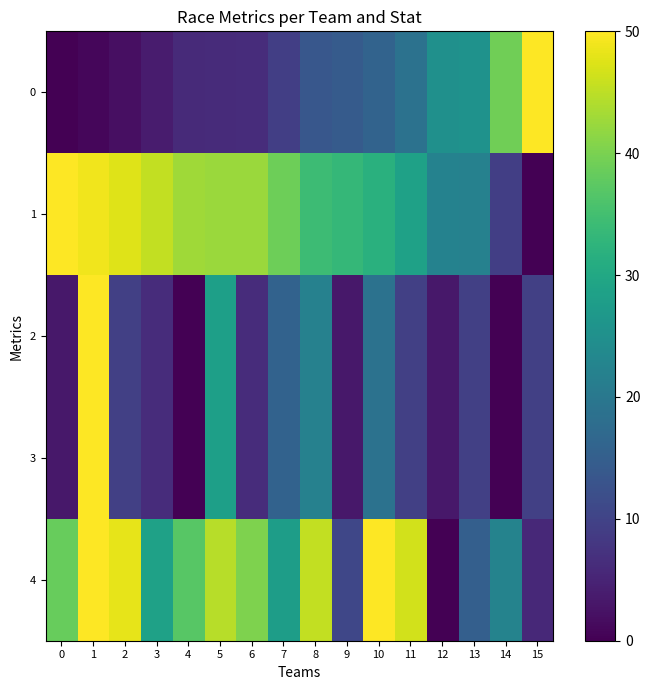

Reading left to right, what are all the values shown in this chart?

0: 0=0.0	1=0.9	2=2.1	3=3.8	4=5.9	5=6.2	6=6.3	7=9.4	8=13.6	9=14.4	10=15.9	11=18.9	12=25.2	13=25.4	14=39.1	15=50.0
1: 0=50.0	1=48.8	2=47.5	3=45.4	4=42.9	5=42.5	6=42.4	7=38.9	8=34.2	9=33.3	10=31.7	11=28.5	12=22.2	13=21.9	14=9.2	15=0.0
2: 0=3.1	1=50.0	2=9.4	3=6.2	4=0.0	5=28.1	6=6.2	7=15.6	8=21.9	9=3.1	10=18.8	11=9.4	12=3.1	13=9.4	14=0.0	15=9.4
3: 0=3.1	1=50.0	2=9.4	3=6.2	4=0.0	5=28.1	6=6.2	7=15.6	8=21.9	9=3.1	10=18.8	11=9.4	12=3.1	13=9.4	14=0.0	15=9.4
4: 0=38.3	1=50.0	2=48.2	3=28.6	4=37.0	5=44.7	6=40.4	7=27.8	8=45.4	9=10.6	10=49.9	11=46.6	12=0.0	13=15.2	14=22.4	15=5.8